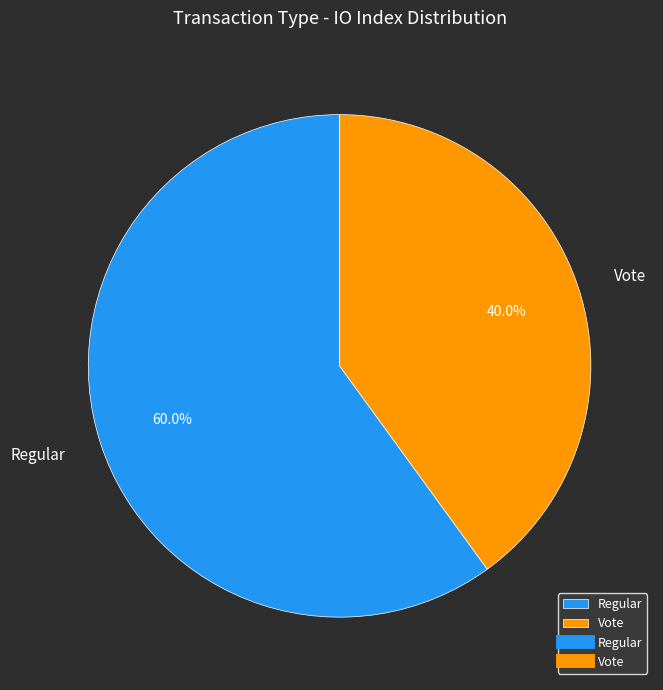

What is the ratio of the value at Regular to the value at Vote?

1.5